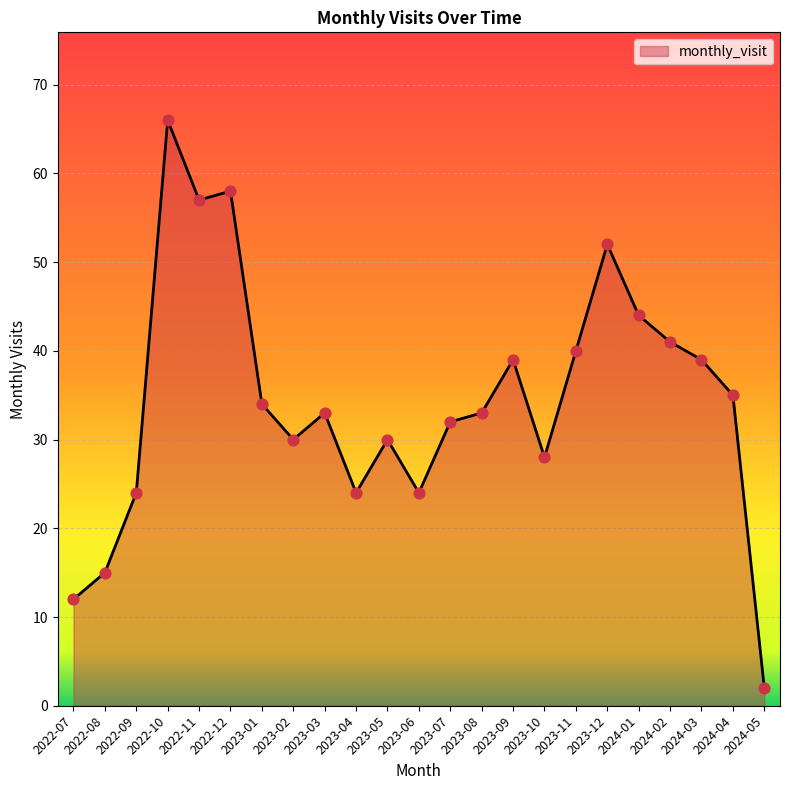

What is the ratio of the value at 2023-07 to the value at 2024-02?

0.8